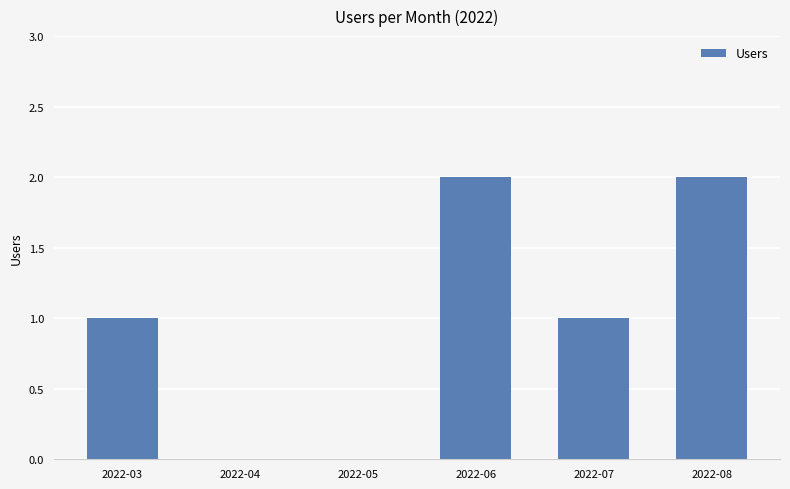

Reading right to left, what are all the values shown in this chart?

2022-08=2	2022-07=1	2022-06=2	2022-05=0	2022-04=0	2022-03=1